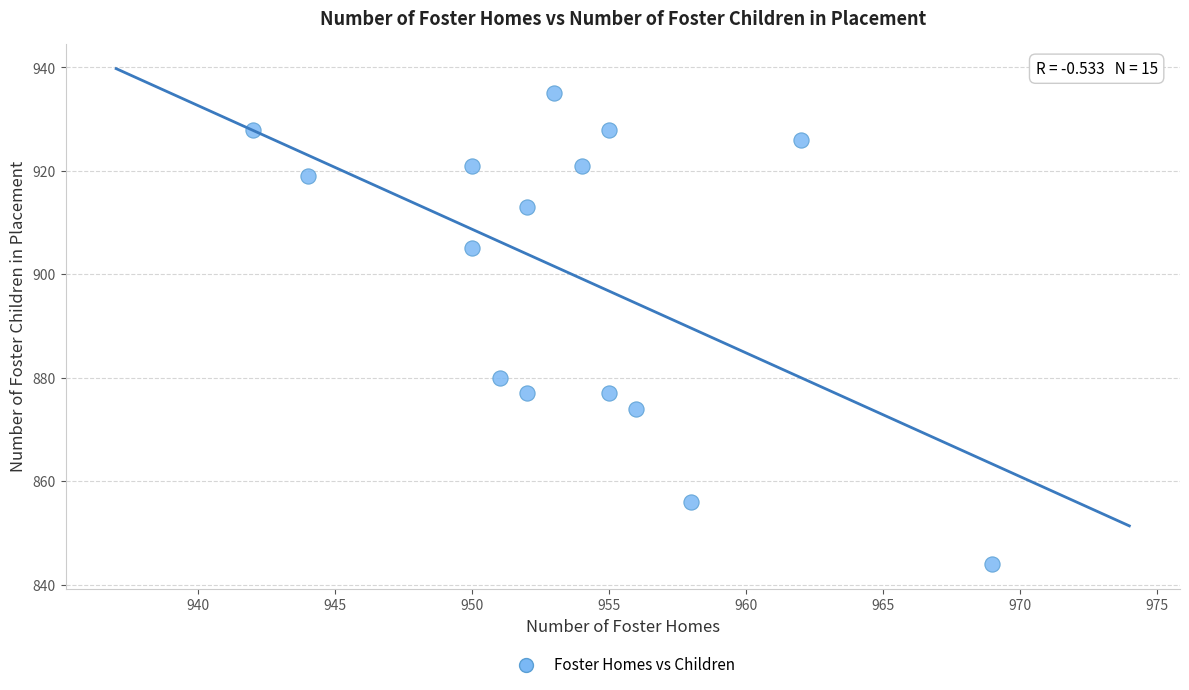

What Y value in the scatter plot is closest to 889?

880